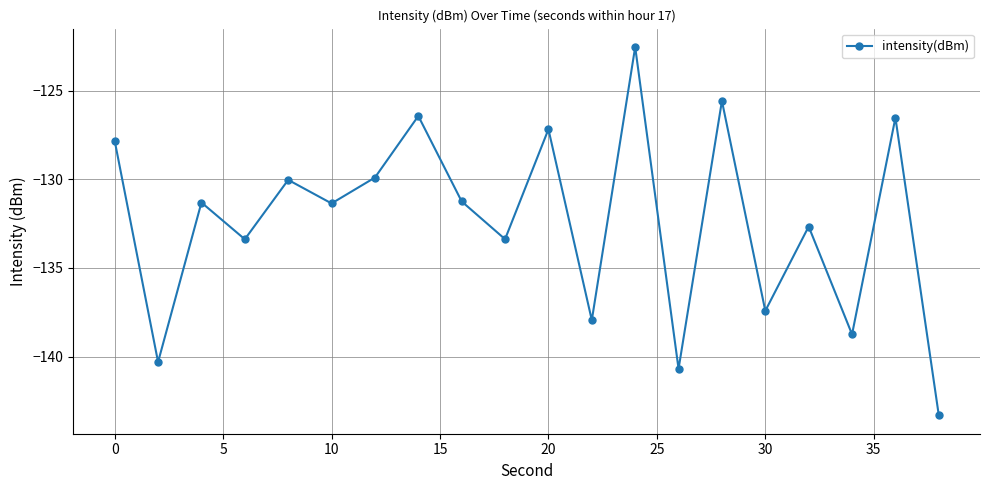

What is the difference between the maximum and minimum values?

20.8